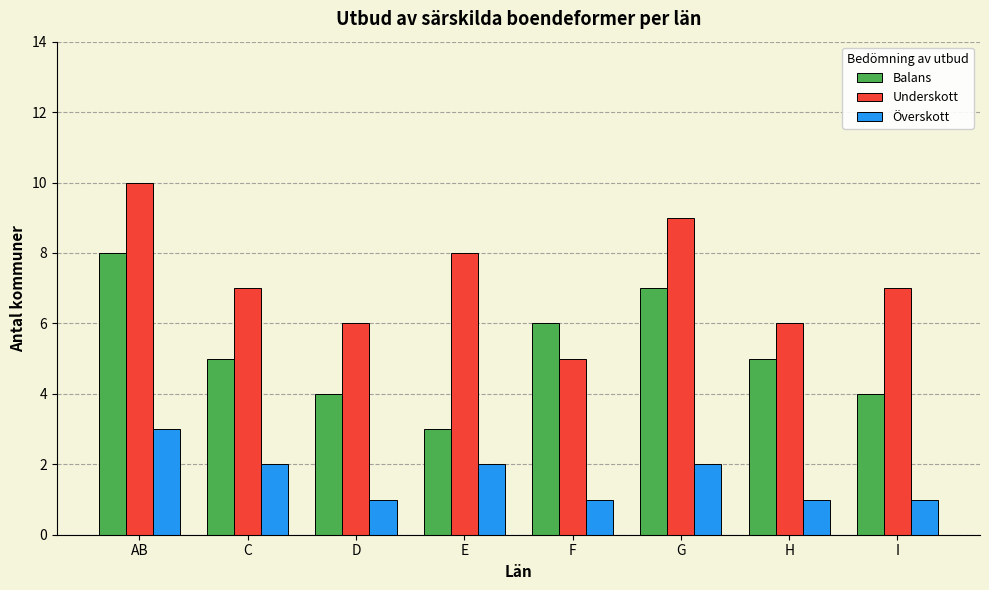

Read the Överskott value at C.

2